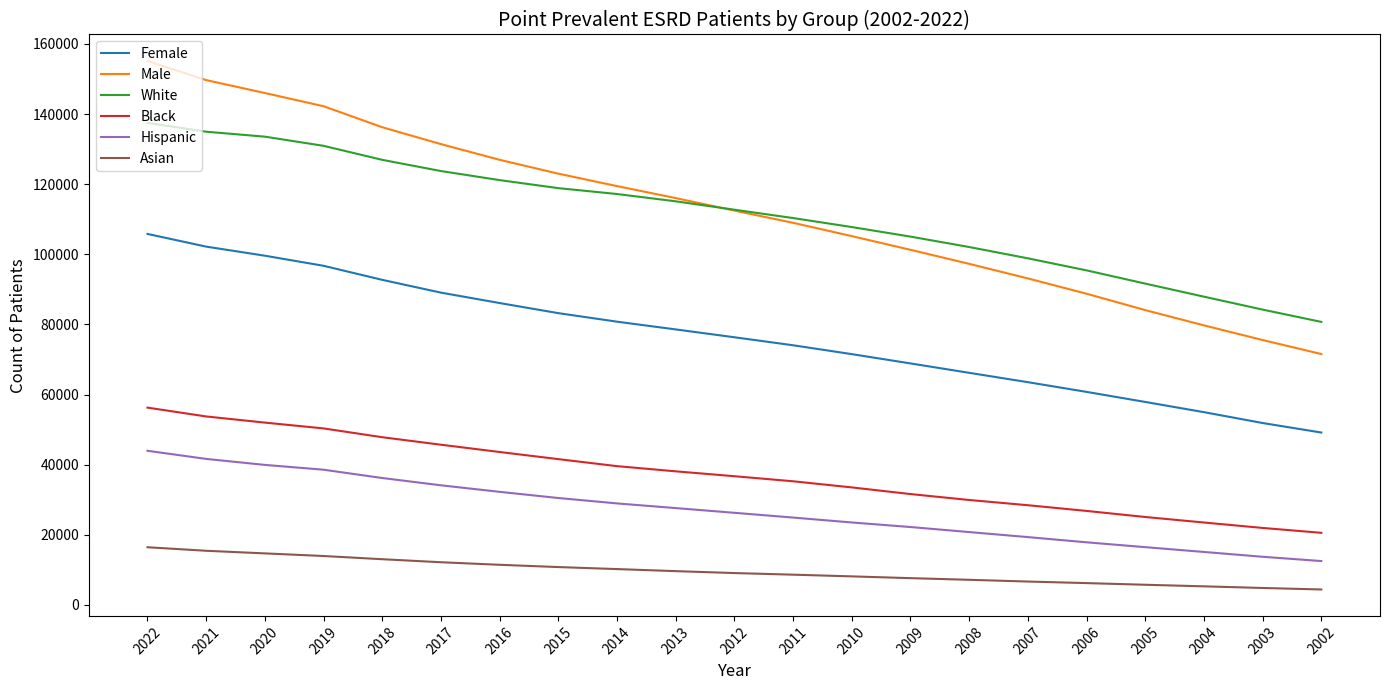

True or false: White has more than 2 points higher than both neighbors.

False